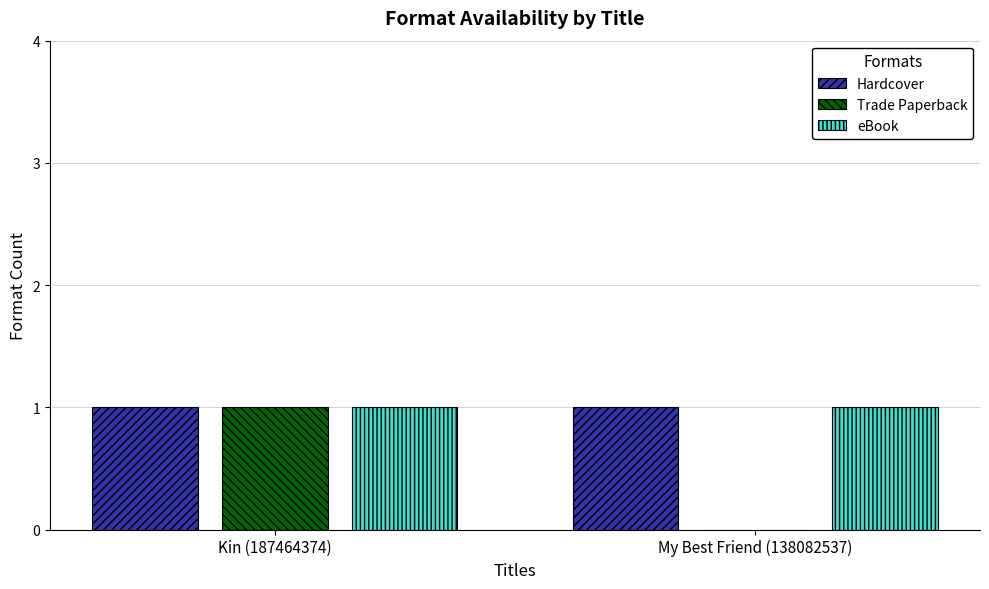

How many groups of bars are there?

2